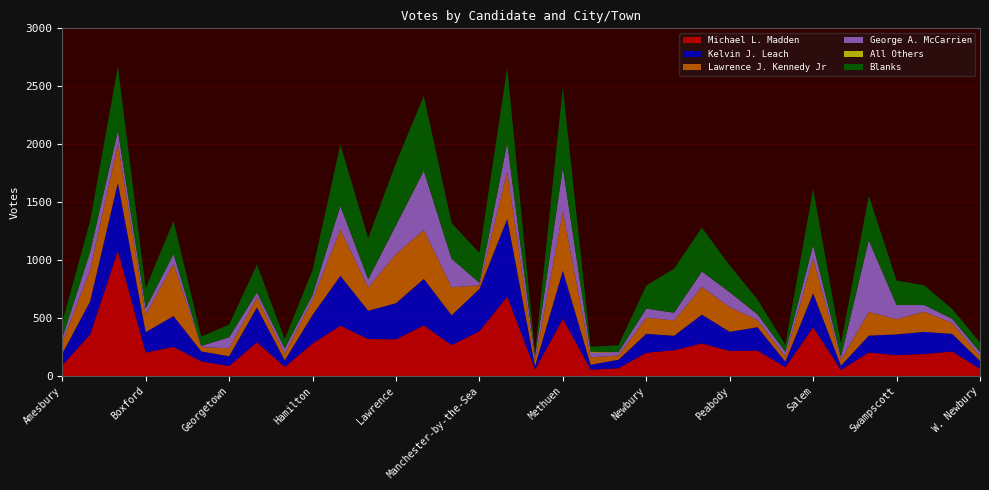

Reading left to right, what are all the values shown in this chart?

Michael L. Madden: 92	358	1081	202	251	126	86	291	78	280	434	319	316	437	266	386	686	55	494	54	67	200	222	281	216	219	76	420	53	202	180	190	211	62
Kelvin J. Leach: 100	285	587	176	266	86	84	301	57	247	430	244	312	401	258	365	670	30	415	43	73	164	125	248	165	202	48	294	36	146	179	191	152	68
Lawrence J. Kennedy Jr: 99	267	334	150	451	37	69	85	58	132	400	200	424	422	241	31	407	45	511	64	37	138	133	239	212	62	46	299	49	204	131	173	94	41
George A. McCarrien: 36	160	115	56	84	11	95	44	45	41	203	72	248	511	247	22	248	38	379	40	29	79	66	134	129	48	39	117	28	620	122	58	36	34
All Others: 0	0	1	0	0	0	0	0	0	0	0	0	1	0	0	1	0	0	0	9	0	0	0	0	1	0	0	0	0	0	0	0	0	0
Blanks: 139	266	552	174	286	80	110	241	80	214	529	355	537	647	308	257	651	28	695	42	60	199	380	378	231	129	61	484	112	384	212	170	85	85